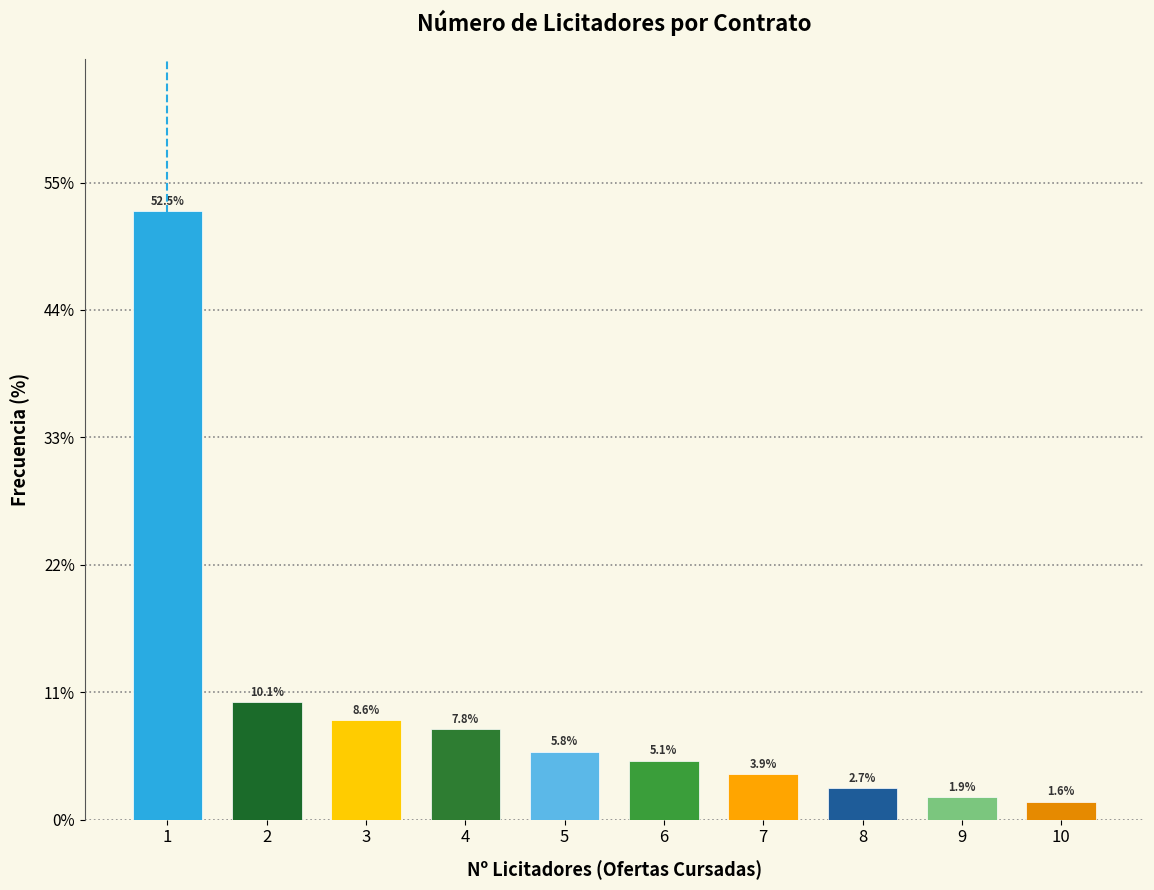

Reading right to left, extract all data points from this chart.

10=1.6	9=1.9	8=2.7	7=3.9	6=5.1	5=5.8	4=7.8	3=8.6	2=10.1	1=52.5